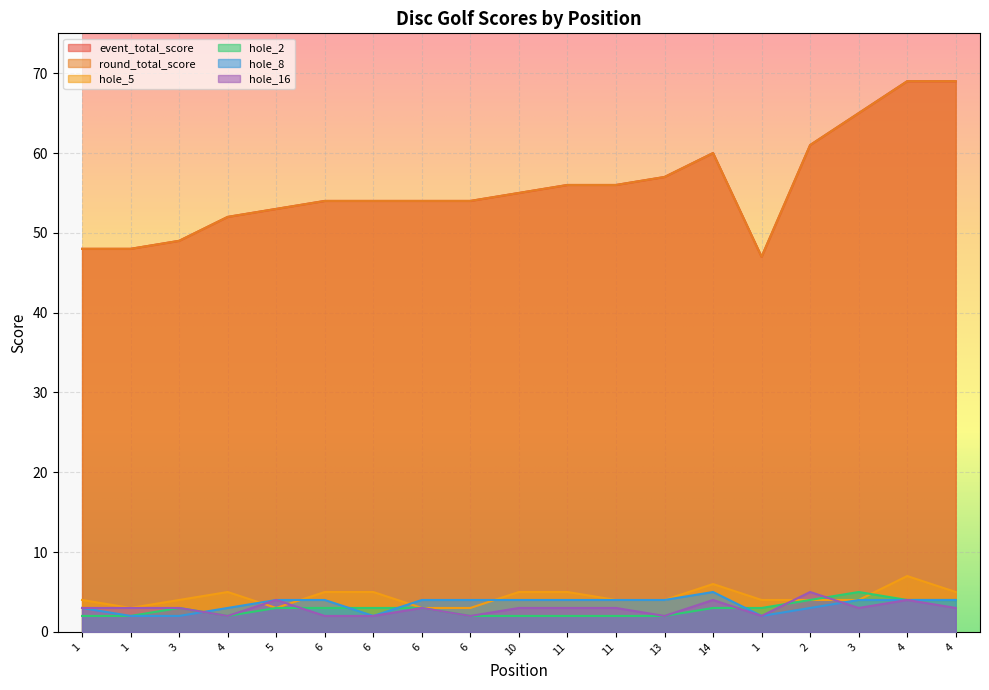

At which category does event_total_score reach its first local valley?

1